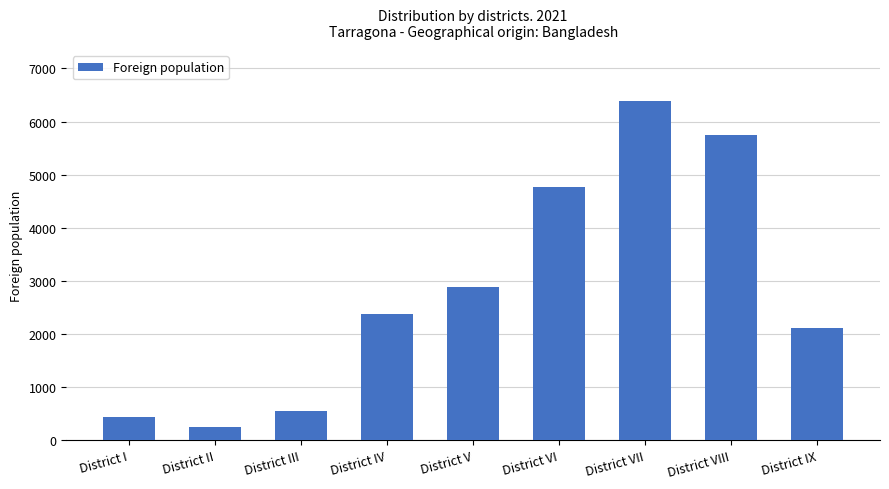

What is the label of the 1st bar from the left?

District I